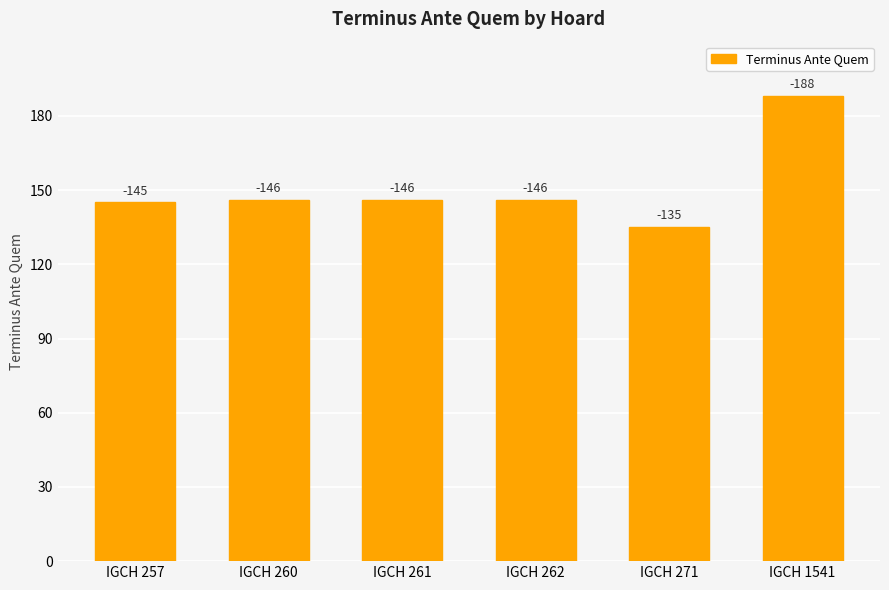

Reading right to left, what are all the values shown in this chart?

188	135	146	146	146	145